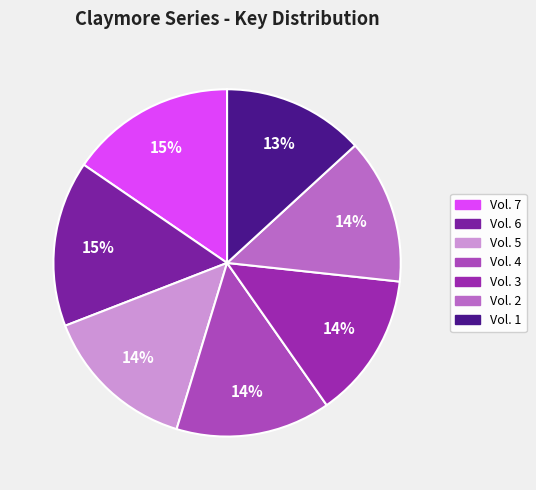

True or false: Vol. 3 accounts for 14% of the total.

True